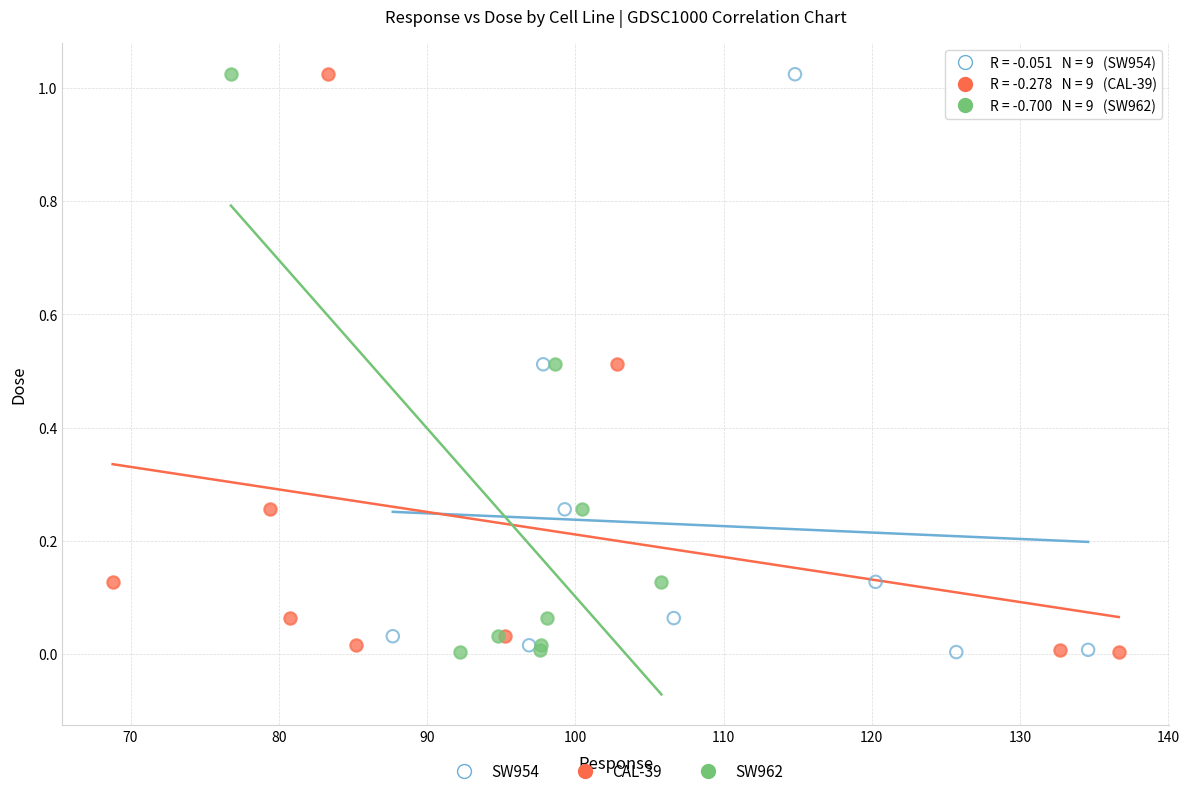

What are all the series names shown in the legend?

SW954, CAL-39, SW962